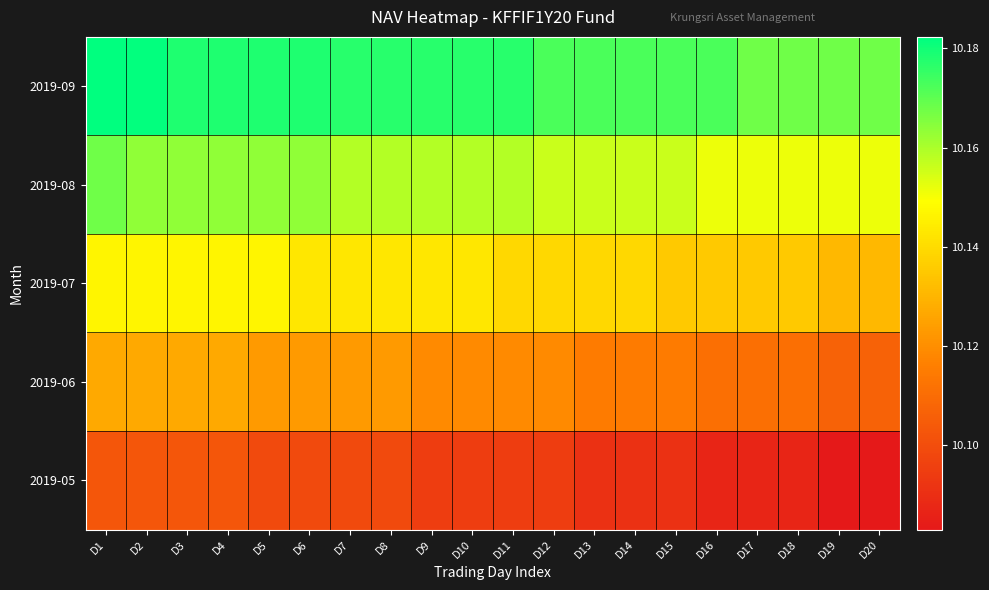

Reading right to left, extract all data points from this chart.

2019-09: D20=10.2	D19=10.2	D18=10.2	D17=10.2	D16=10.2	D15=10.2	D14=10.2	D13=10.2	D12=10.2	D11=10.2	D10=10.2	D9=10.2	D8=10.2	D7=10.2	D6=10.2	D5=10.2	D4=10.2	D3=10.2	D2=10.2	D1=10.2
2019-08: D20=10.2	D19=10.2	D18=10.2	D17=10.2	D16=10.2	D15=10.2	D14=10.2	D13=10.2	D12=10.2	D11=10.2	D10=10.2	D9=10.2	D8=10.2	D7=10.2	D6=10.2	D5=10.2	D4=10.2	D3=10.2	D2=10.2	D1=10.2
2019-07: D20=10.1	D19=10.1	D18=10.1	D17=10.1	D16=10.1	D15=10.1	D14=10.1	D13=10.1	D12=10.1	D11=10.1	D10=10.1	D9=10.1	D8=10.1	D7=10.1	D6=10.1	D5=10.1	D4=10.1	D3=10.1	D2=10.1	D1=10.1
2019-06: D20=10.1	D19=10.1	D18=10.1	D17=10.1	D16=10.1	D15=10.1	D14=10.1	D13=10.1	D12=10.1	D11=10.1	D10=10.1	D9=10.1	D8=10.1	D7=10.1	D6=10.1	D5=10.1	D4=10.1	D3=10.1	D2=10.1	D1=10.1
2019-05: D20=10.1	D19=10.1	D18=10.1	D17=10.1	D16=10.1	D15=10.1	D14=10.1	D13=10.1	D12=10.1	D11=10.1	D10=10.1	D9=10.1	D8=10.1	D7=10.1	D6=10.1	D5=10.1	D4=10.1	D3=10.1	D2=10.1	D1=10.1